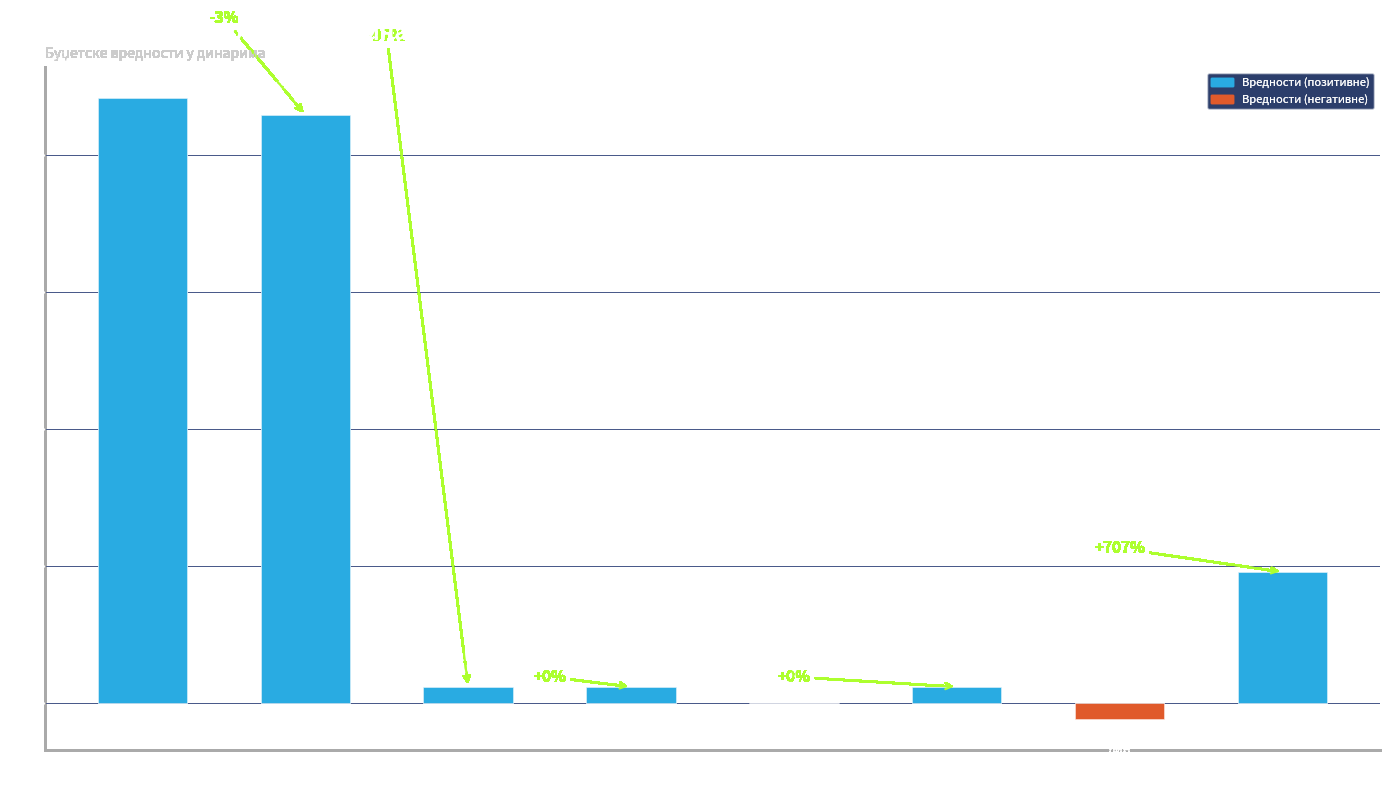

Are the bars horizontal?

No